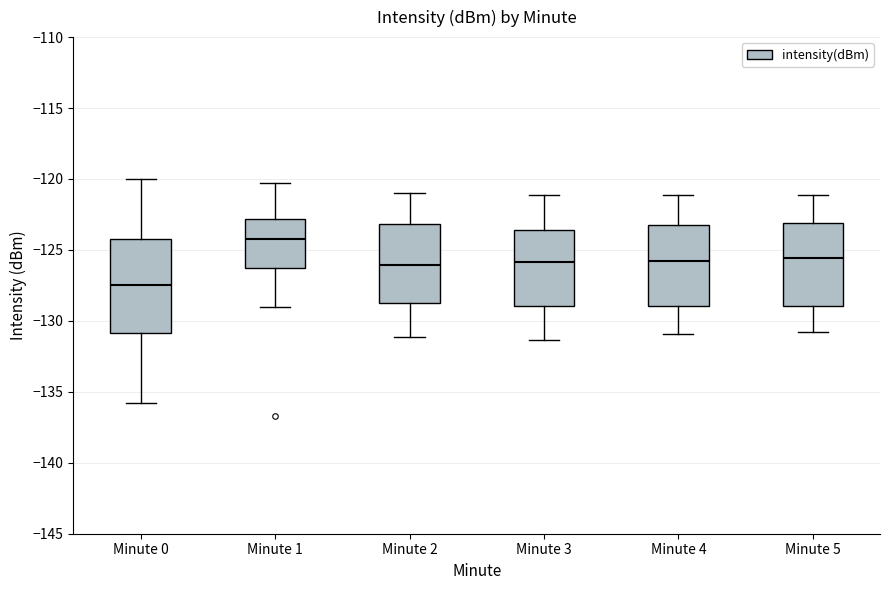

Reading left to right, read every box against the y-axis: the position of its median line, the range the box covers, and the ends of its whiskers. The values are not printed on the chart, so give them approximately, as read against the axis.

Minute 0: median -127.5, box -131.0 to -124.5, whiskers -136.0 to -120.0
Minute 1: median -124.0, box -126.5 to -123.0, whiskers -129.0 to -120.5
Minute 2: median -126.0, box -128.5 to -123.0, whiskers -131.0 to -121.0
Minute 3: median -126.0, box -129.0 to -123.5, whiskers -131.5 to -121.0
Minute 4: median -126.0, box -129.0 to -123.0, whiskers -131.0 to -121.0
Minute 5: median -125.5, box -129.0 to -123.0, whiskers -131.0 to -121.0